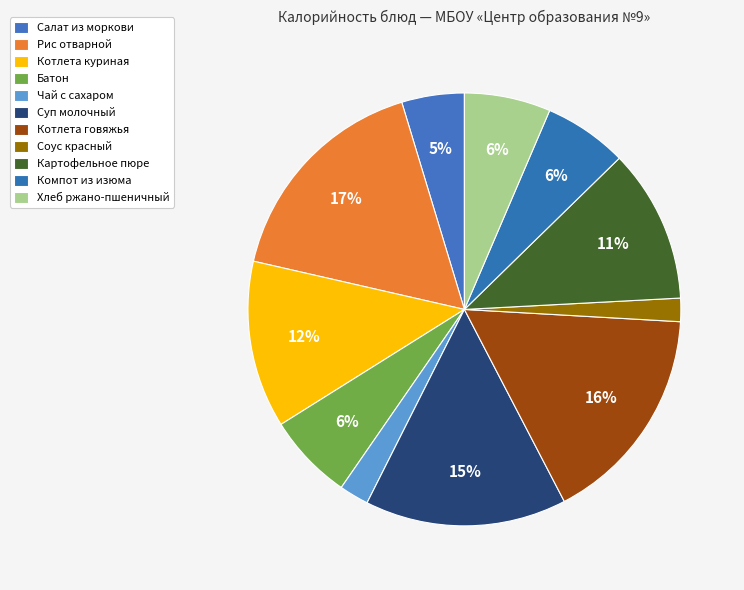

To the nearest percent, what is the average slice percentage?

9%